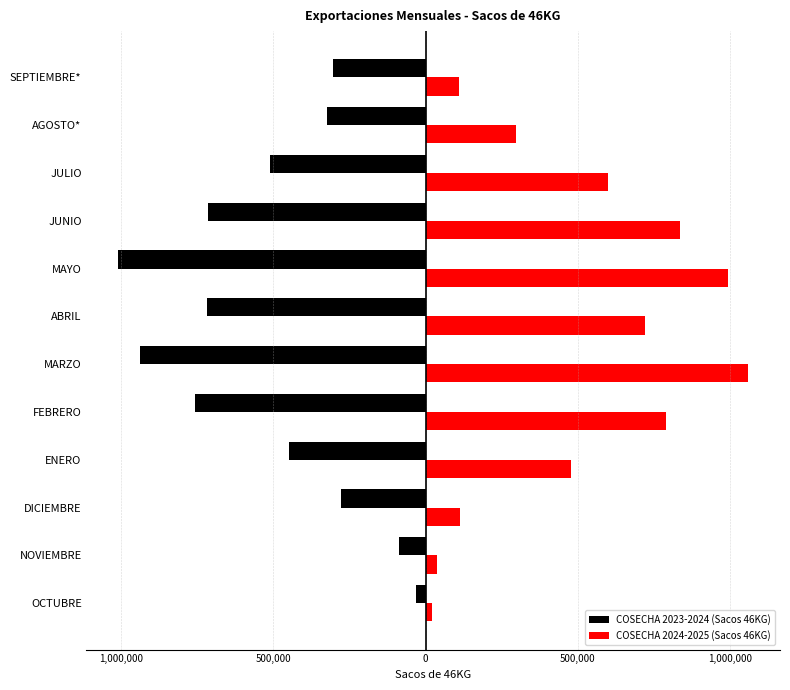

What are all the series names shown in the legend?

COSECHA 2023-2024 (Sacos 46KG), COSECHA 2024-2025 (Sacos 46KG)